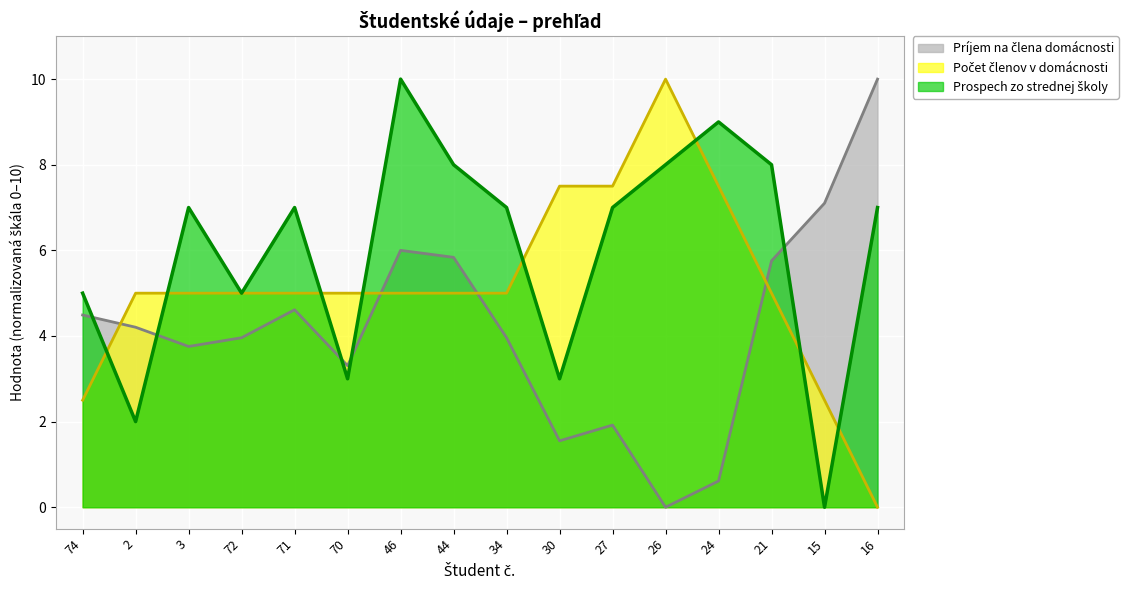

Is it true that Počet členov v domácnosti equals 3.5 at 16?

False